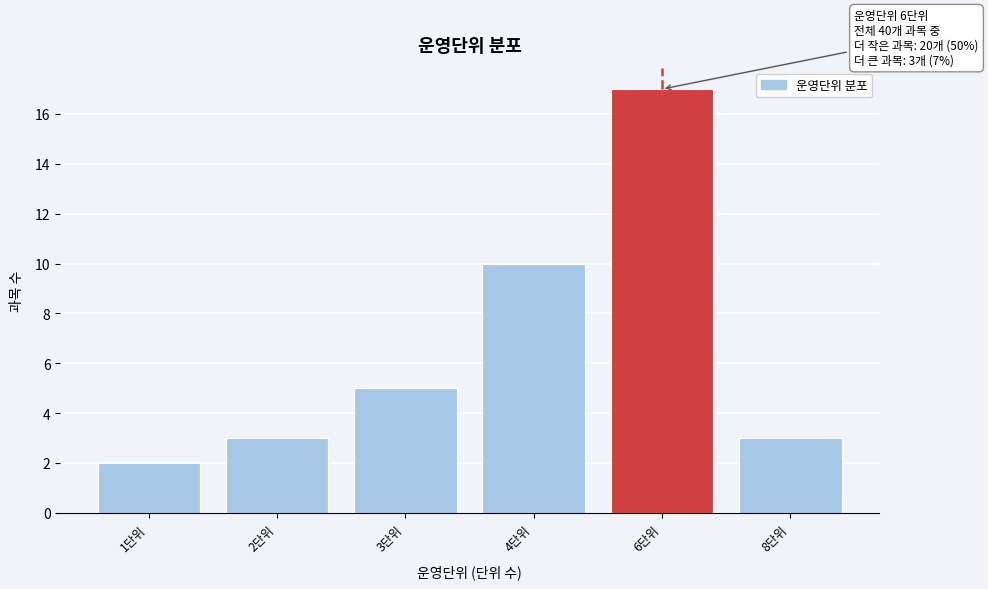

Reading left to right, transcribe all the data shown in this chart.

1단위=2	2단위=3	3단위=5	4단위=10	6단위=17	8단위=3